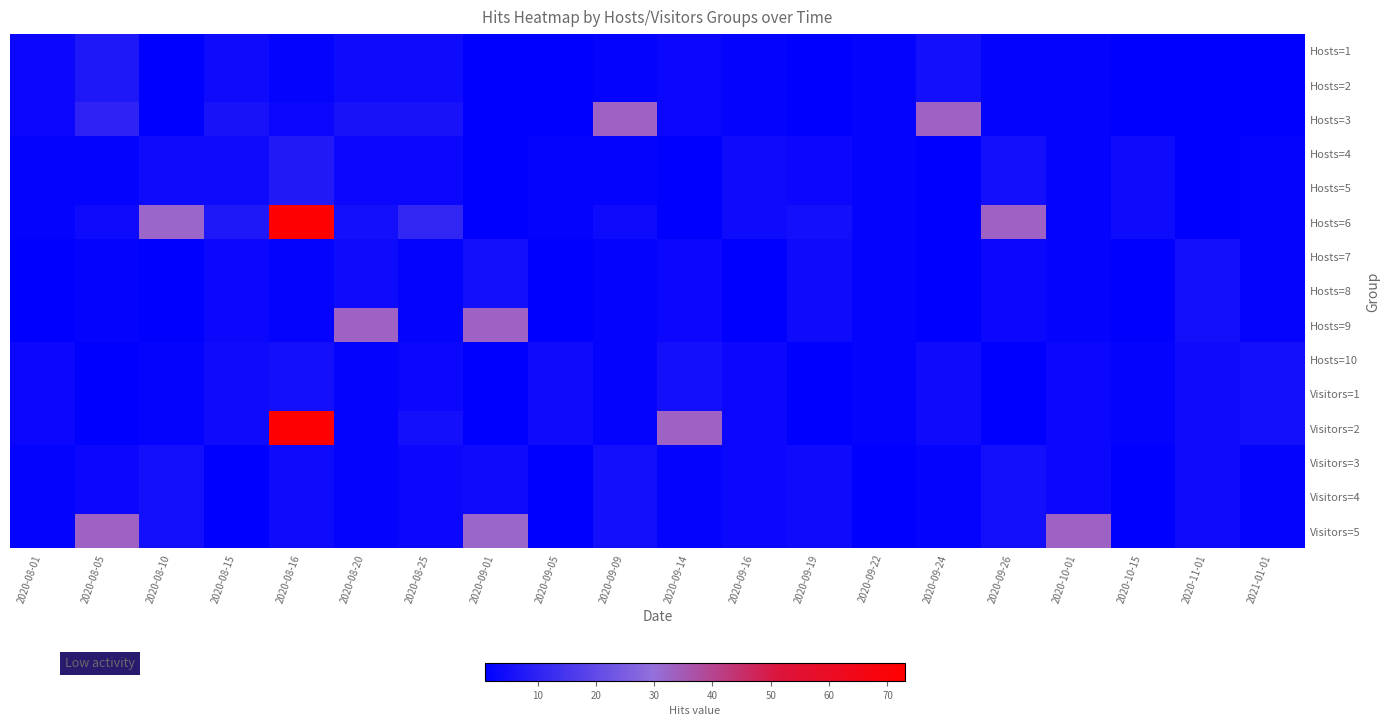

What is the difference between the highest and lowest values at 2020-10-15?

3